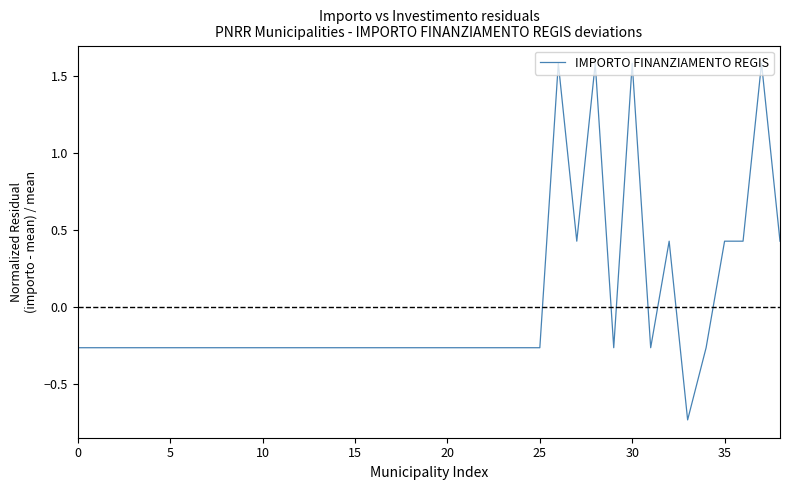

How many values are below zero?

30